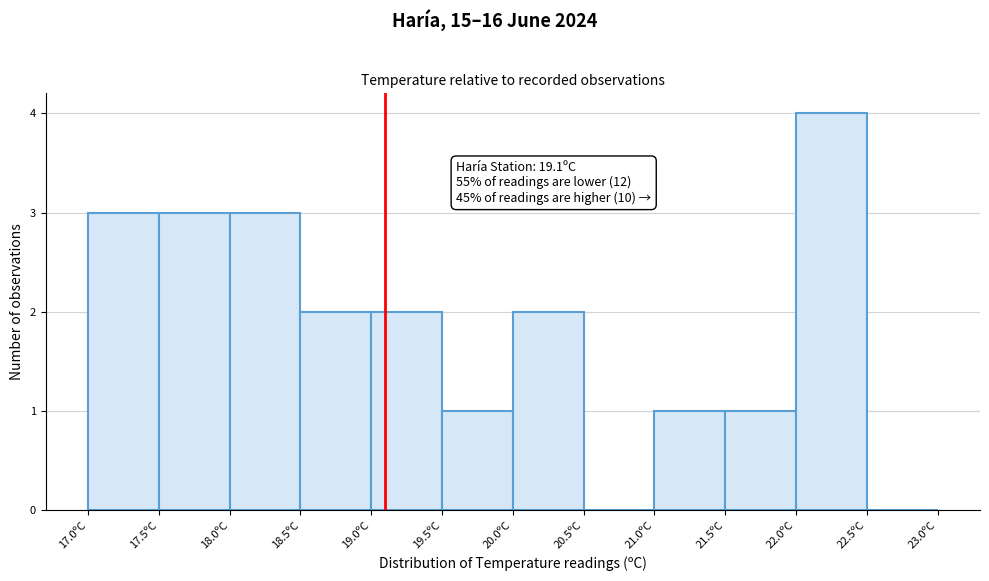

Which range on the x-axis has the tallest bar?

22.0 to 22.5